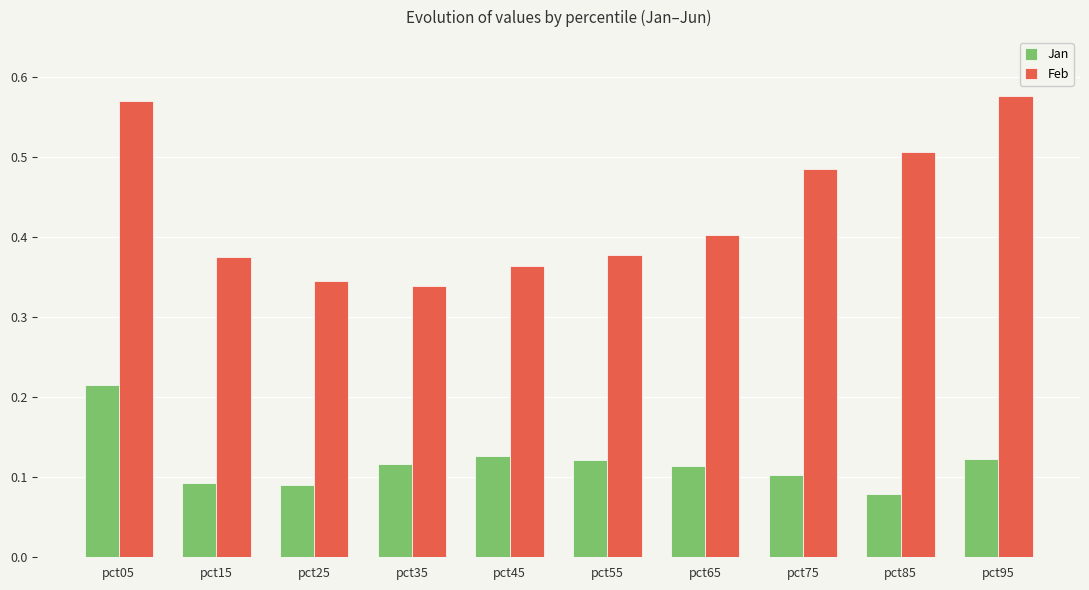

At which label is Feb closest to 0?

pct35